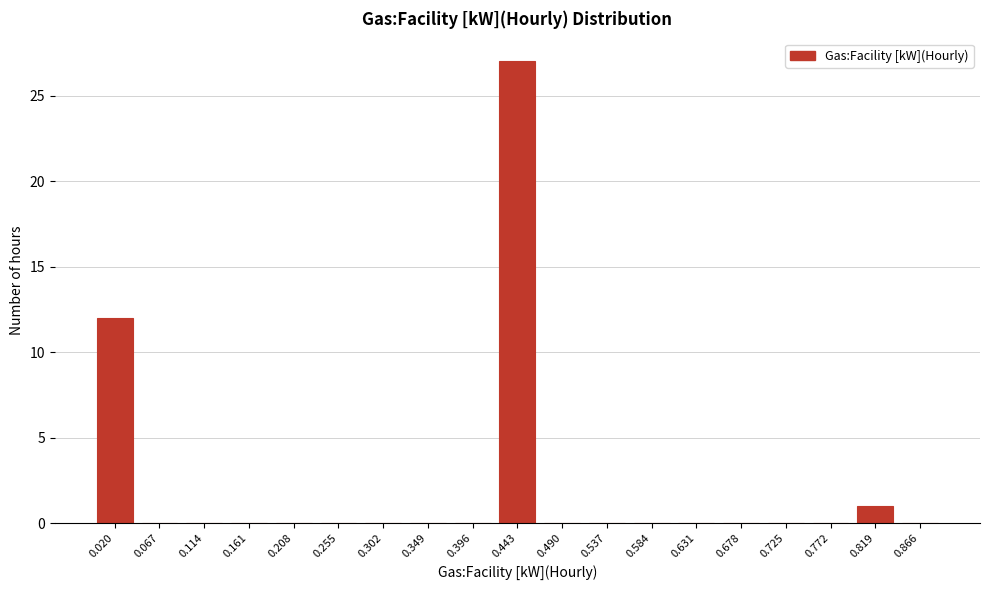

Reading left to right, list all the values displayed in this chart.

0.020=12	0.067=0	0.114=0	0.161=0	0.208=0	0.255=0	0.302=0	0.349=0	0.396=0	0.443=27	0.490=0	0.537=0	0.584=0	0.631=0	0.678=0	0.725=0	0.772=0	0.819=1	0.866=0